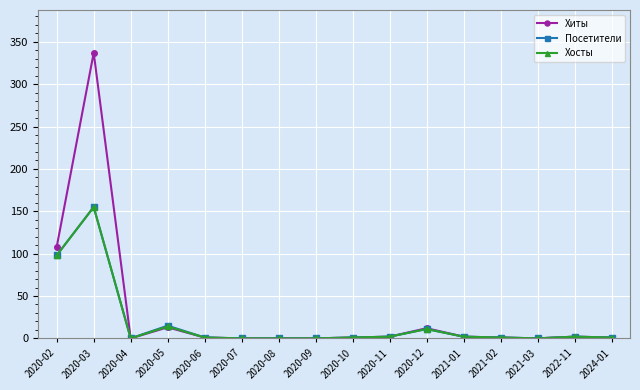

What is the total value across all series at 2021-02?

3